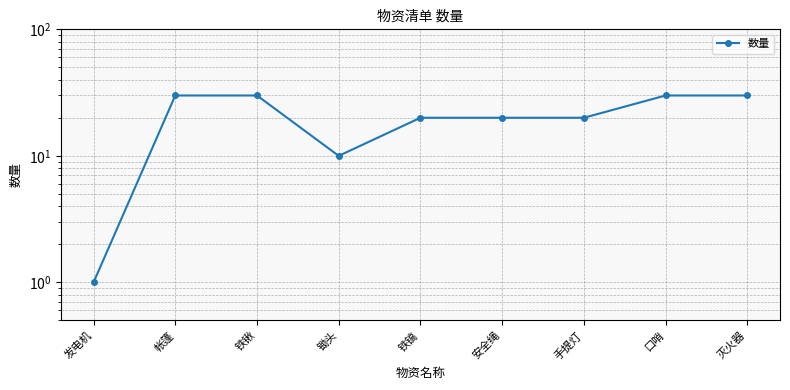

Is it true that the value at 发电机 is 0?

False